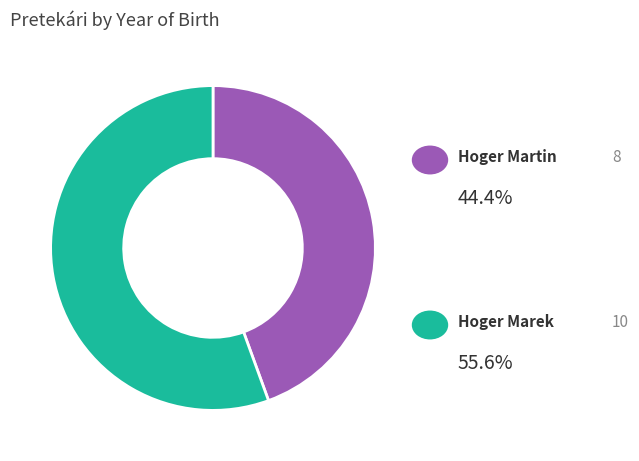

Does any single category account for the majority?

Yes